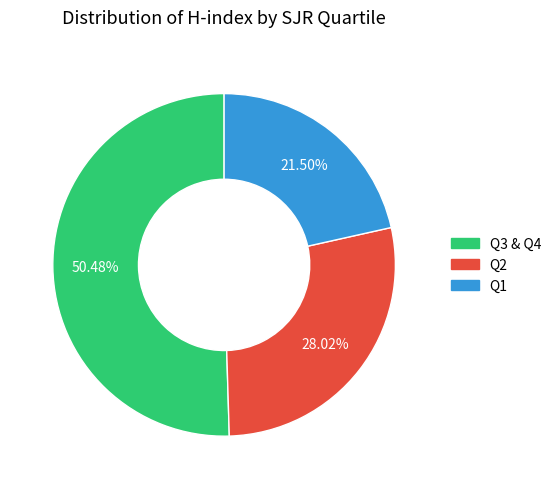

Count the number of slices in the pie.

3